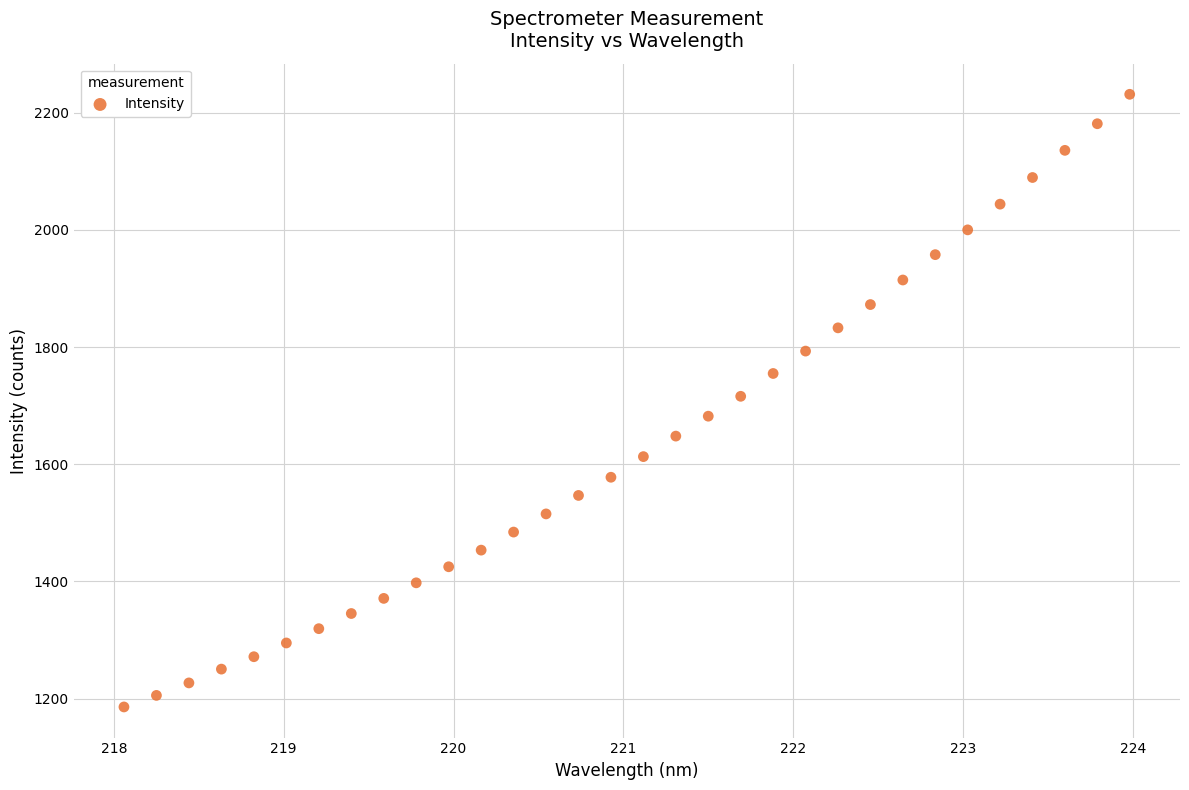

What is the range of Y values (max minus min)?

1045.8